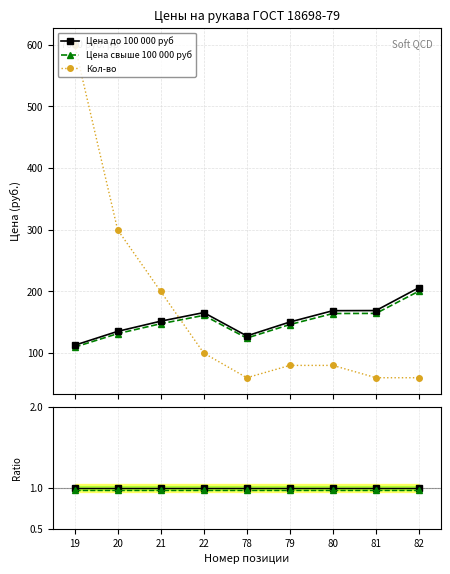

Reading left to right, extract all data points from this chart.

Цена до 100 000 руб: 19=112.6	20=135.2	21=151.7	22=165.7	78=127.8	79=150.4	80=168.8	81=169.0	82=206.2
Цена свыше 100 000 руб: 19=109.6	20=131.5	21=147.6	22=161.1	78=124.3	79=146.3	80=164.2	81=164.3	82=200.6
Кол-во: 19=600.0	20=300.0	21=200.0	22=100.0	78=60.0	79=80.0	80=80.0	81=60.0	82=60.0
Отношение цен: 19=1.0	20=1.0	21=1.0	22=1.0	78=1.0	79=1.0	80=1.0	81=1.0	82=1.0
Эталон (1.0): 19=1.0	20=1.0	21=1.0	22=1.0	78=1.0	79=1.0	80=1.0	81=1.0	82=1.0